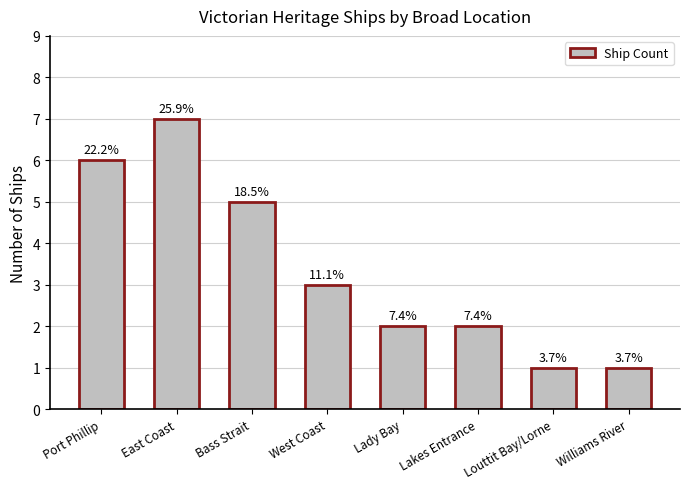

What is the label of the 7th bar from the right?

East Coast